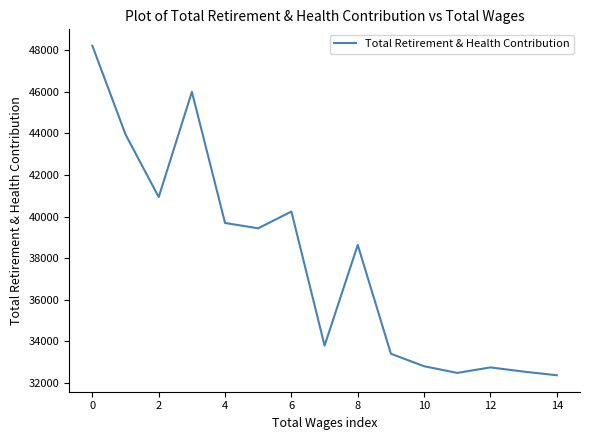

What is the difference between the maximum and minimum values?

15837